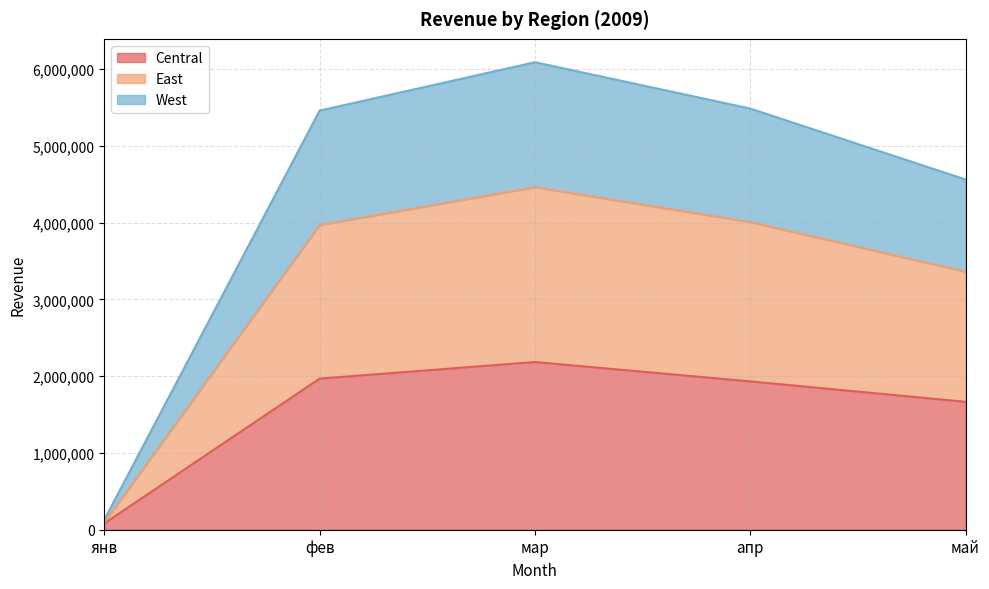

Where does the East series first go above 3967619?

мар